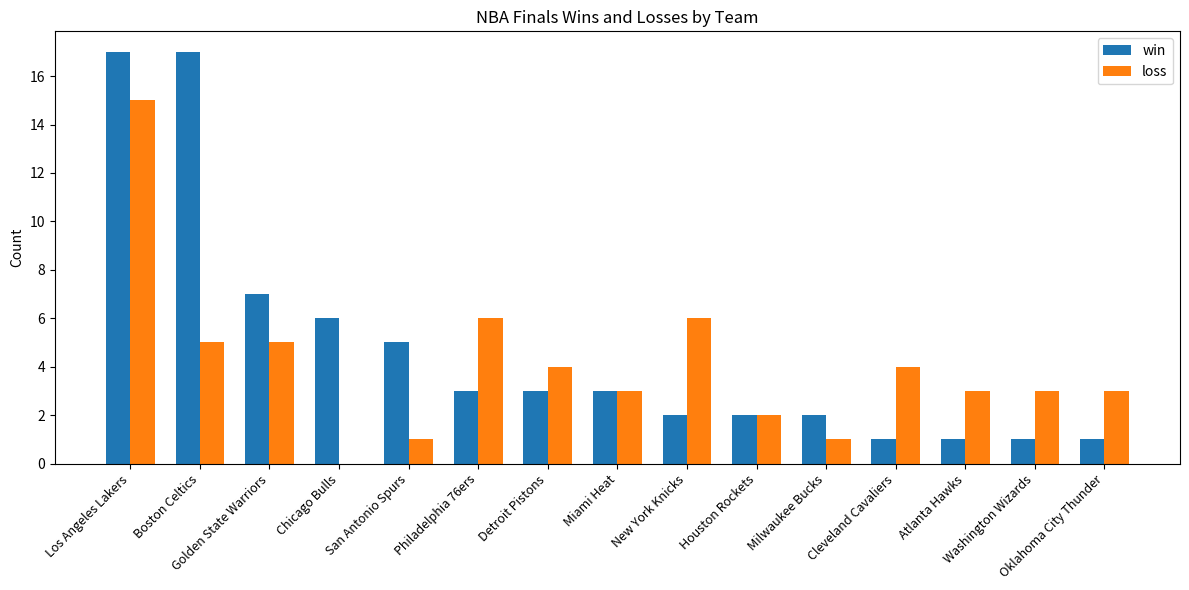

What is the greatest value displayed?

17